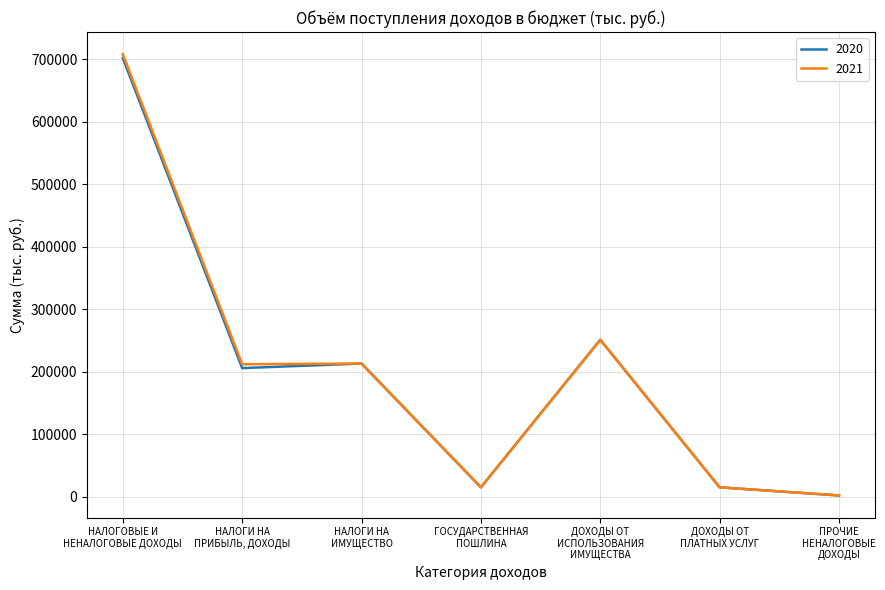

Which label corresponds to the largest value in the chart?

НАЛОГОВЫЕ И
НЕНАЛОГОВЫЕ ДОХОДЫ